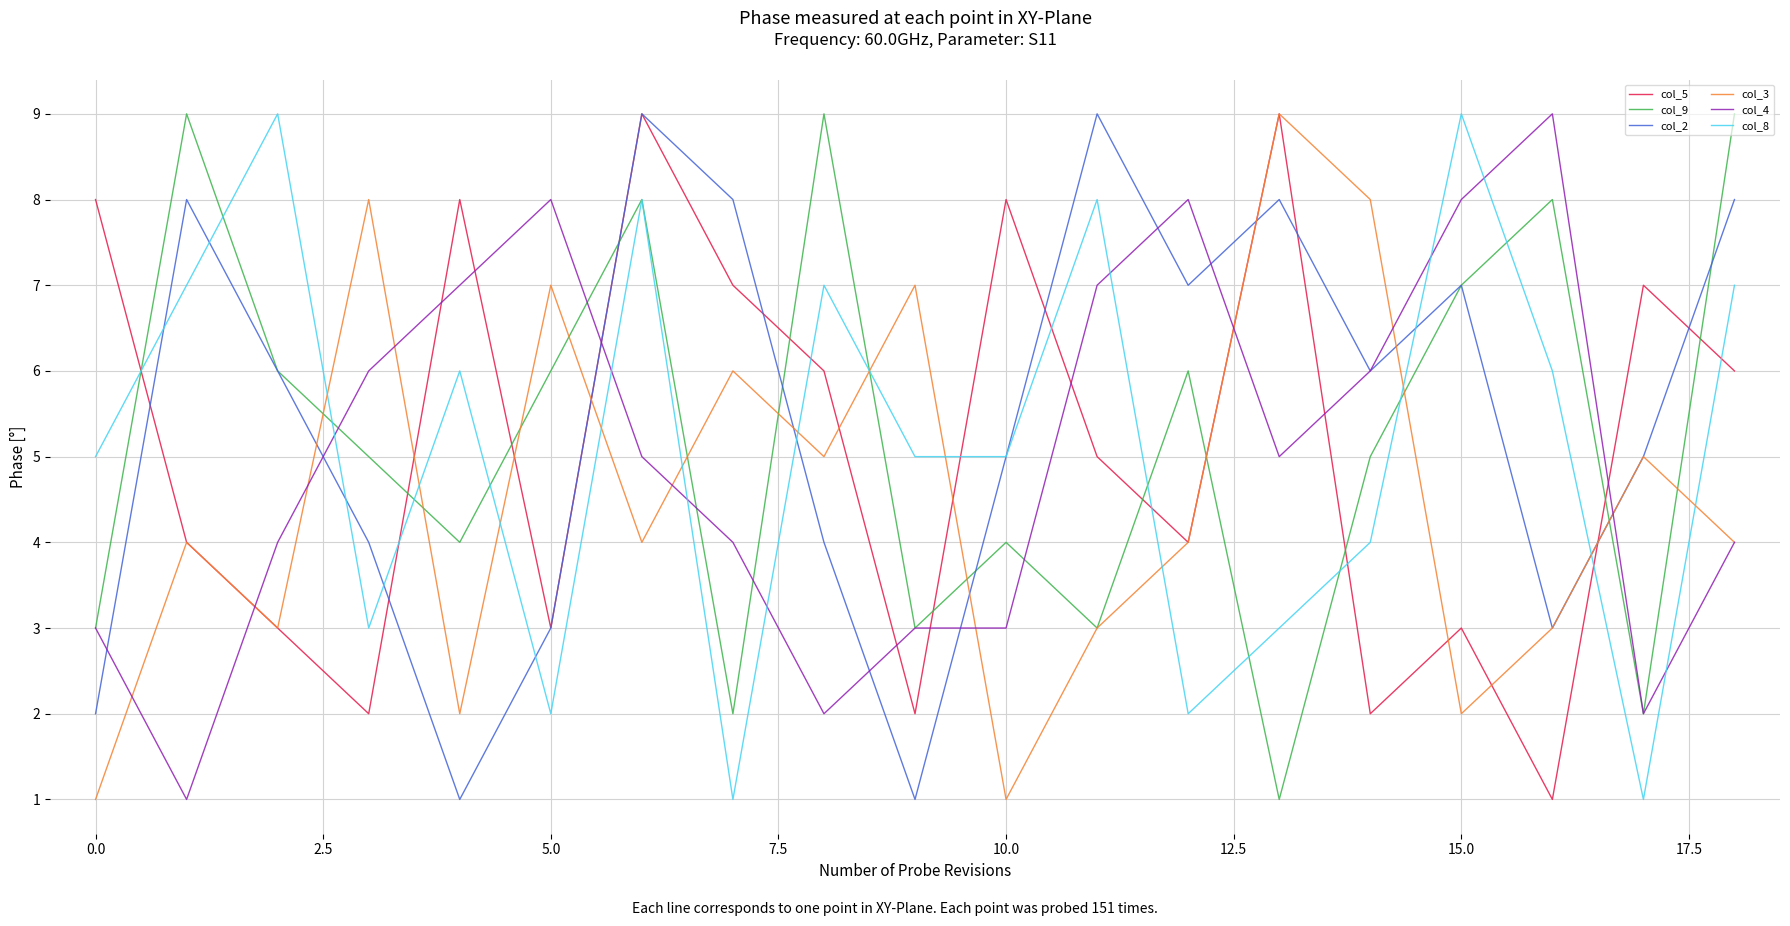

Which series ends up on top after the final intersection of col_8 and col_3?

col_8